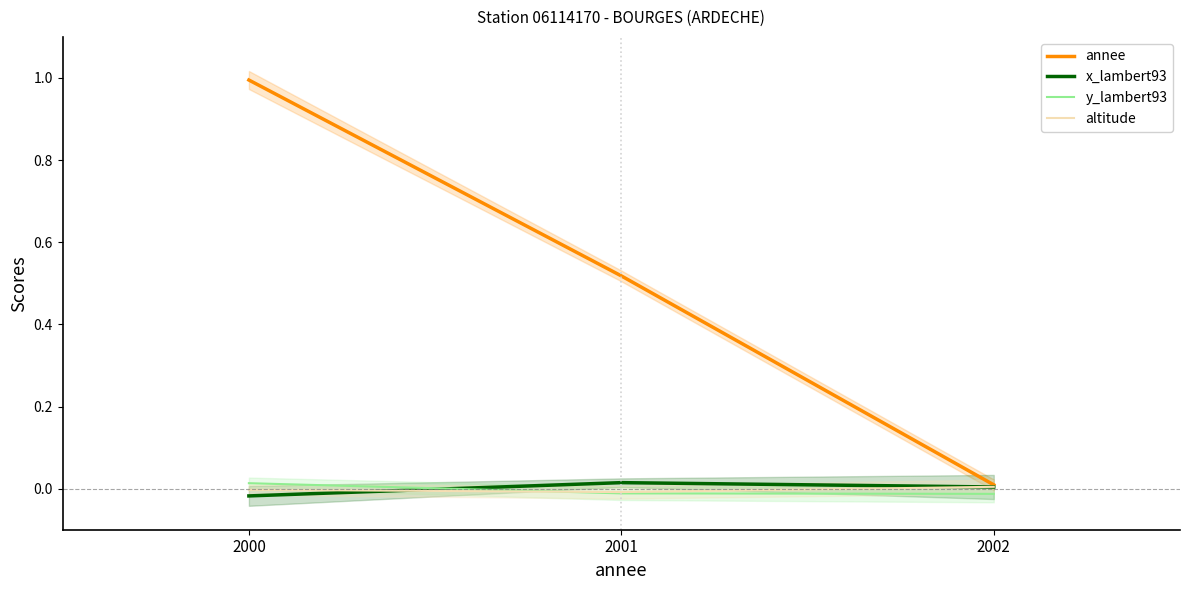

Rank the series by their maximum value, from lowest to highest.

altitude, y_lambert93, x_lambert93, annee